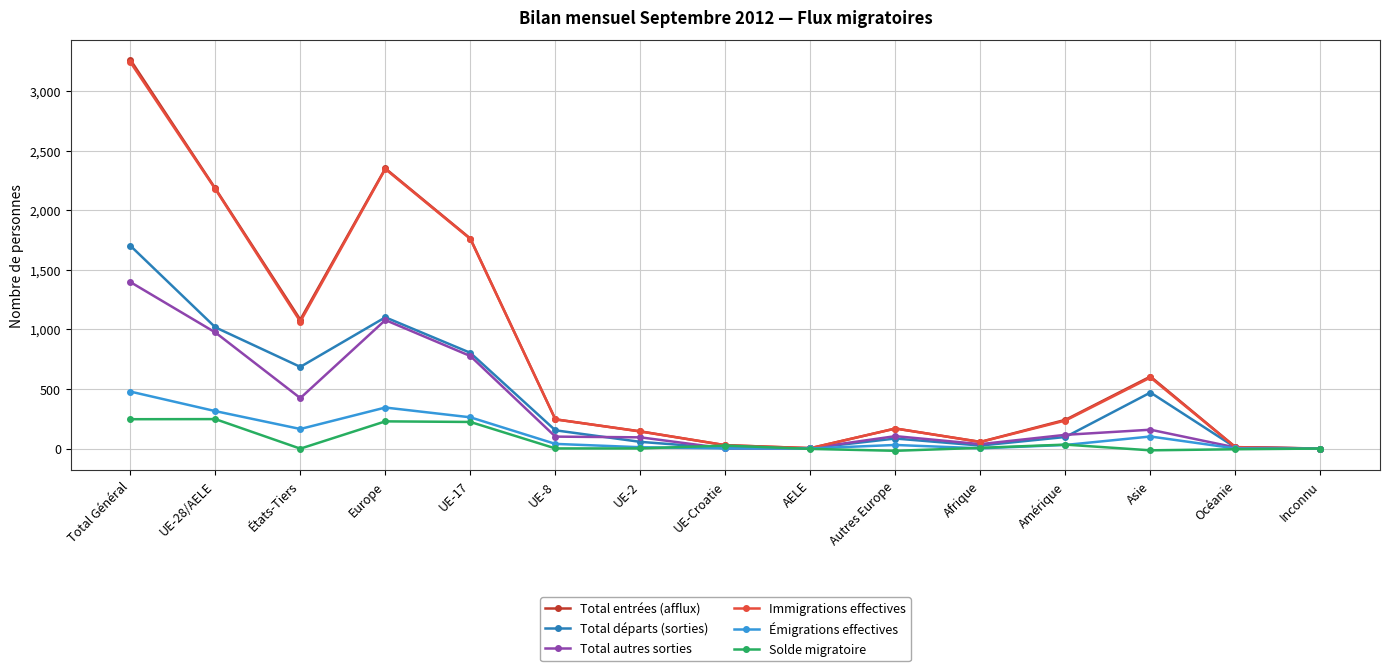

What is the approximate value of Émigrations effectives at Autres Europe?

30